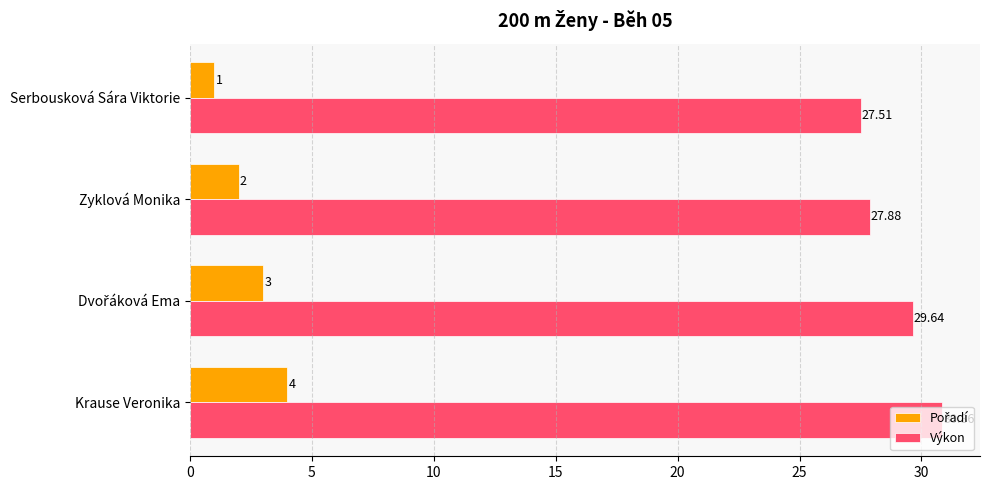

At how many categories does at least one series exceed 3?

4